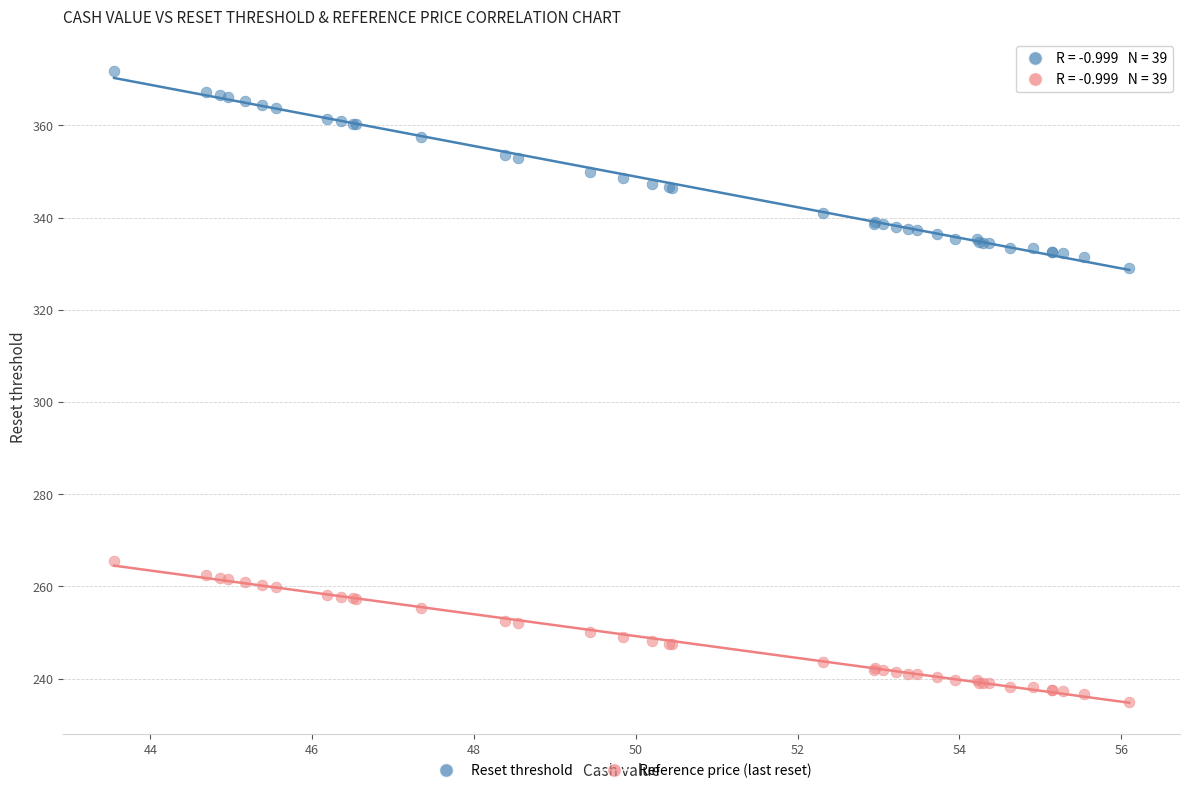

What is the X range (max minus min) for the scatter plot?

12.6